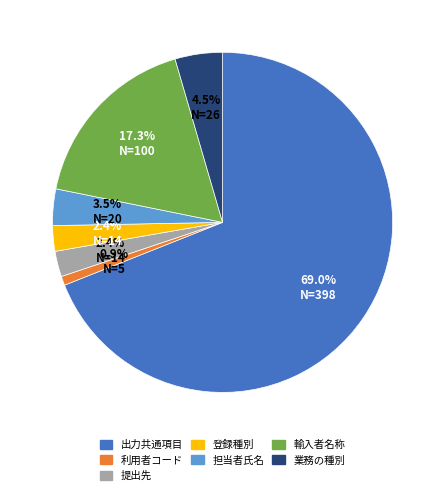

Is it true that 登録種別 is 26% of the pie?

False